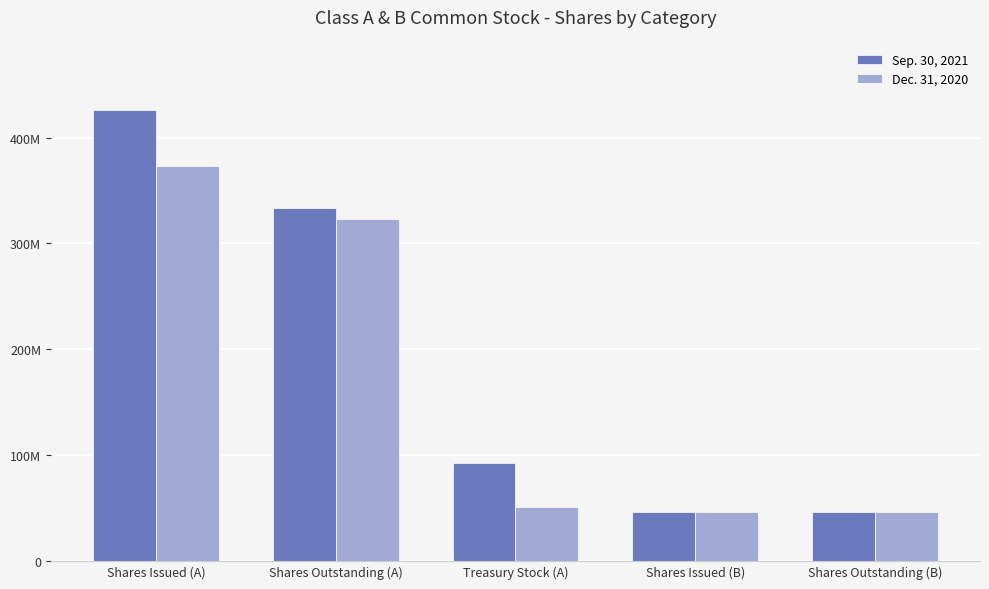

Reading right to left, transcribe all the data shown in this chart.

Sep. 30, 2021: 45884000	45884000	92607000	333408000	426015000
Dec. 31, 2020: 45884000	45884000	50527000	323018000	373545000